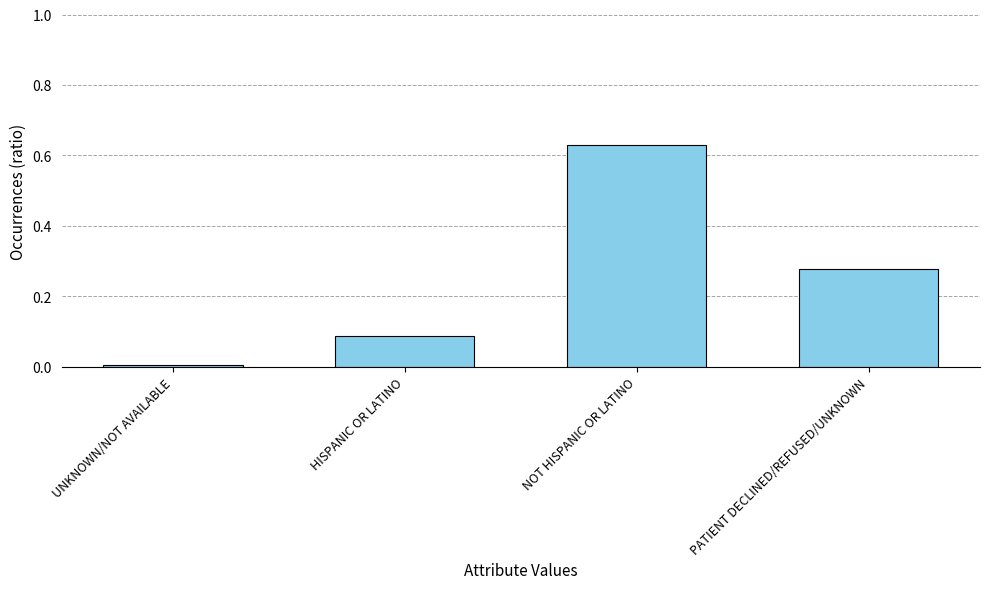

Is it true that the value at NOT HISPANIC OR LATINO is 1.0?

False